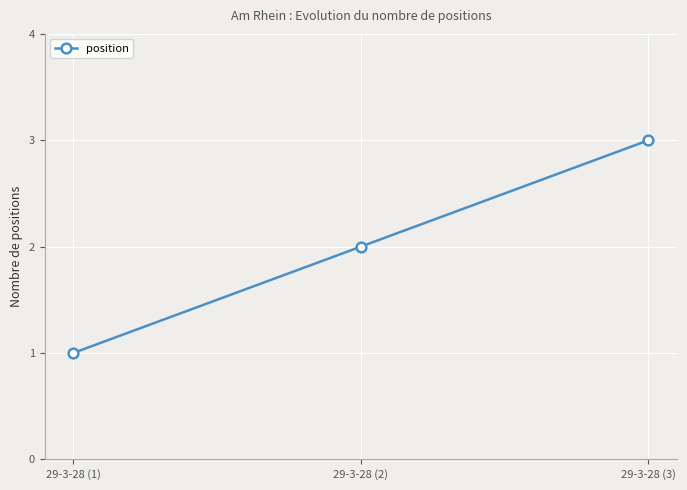

How many series are shown in this chart?

1